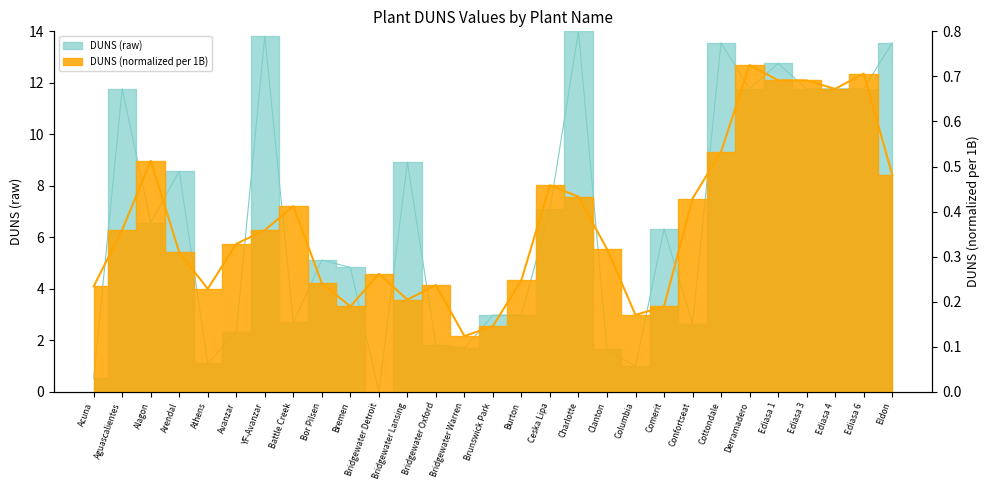

How many points are lower than both their immediate neighbors (excluding endpoints)?

9